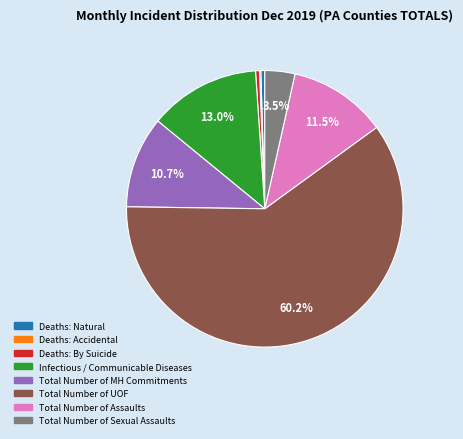

Is there a majority slice in this chart?

Yes